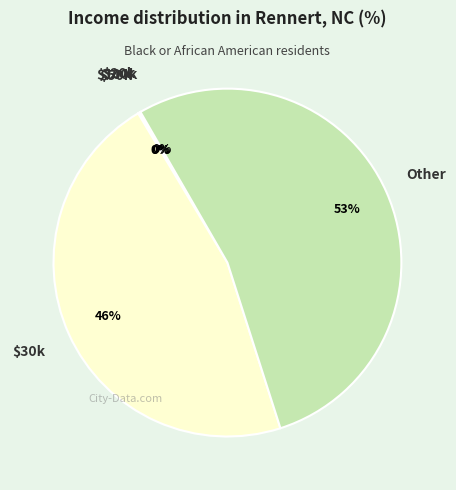

To the nearest percent, what is the average slice percentage?

20%